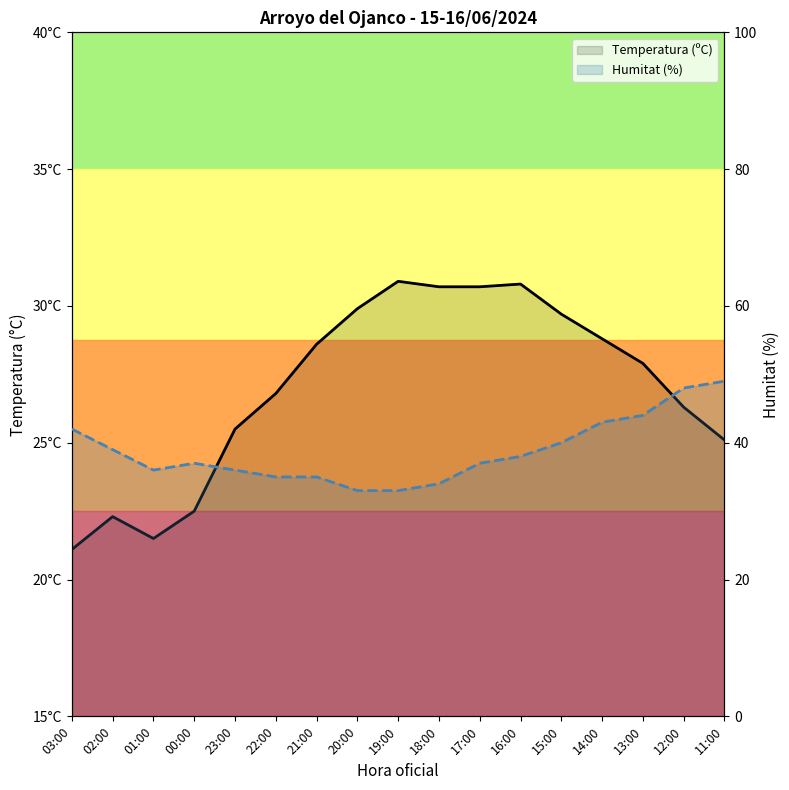

What is the label of the 10th point from the right?

20:00